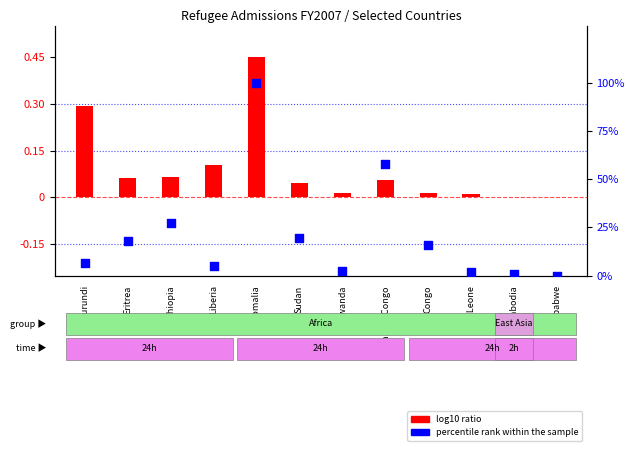

Which series has the widest spread of Y values?

percentile rank within the sample